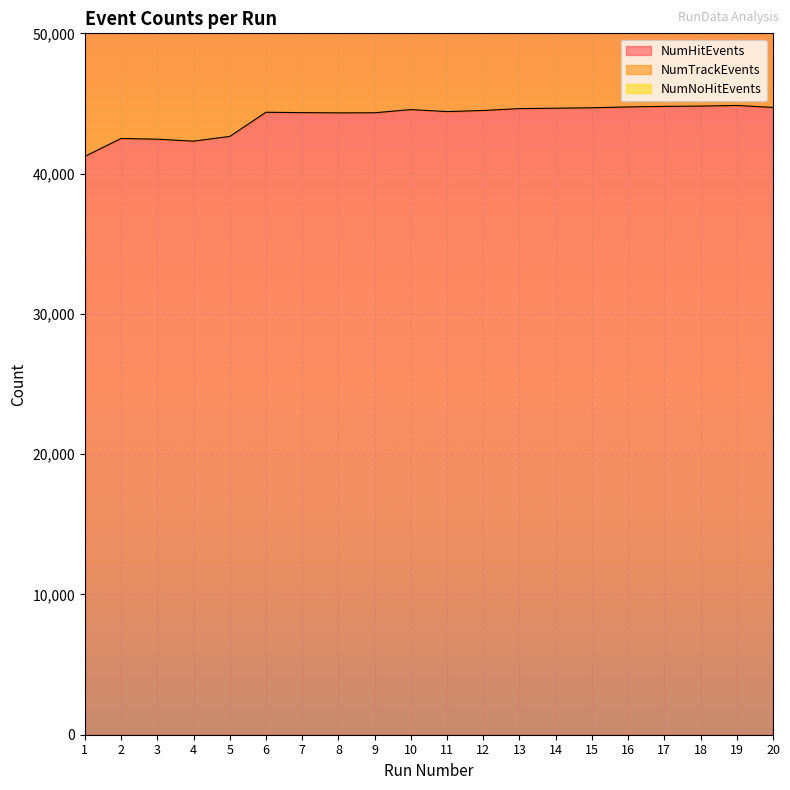

Reading left to right, transcribe all the data shown in this chart.

NumHitEvents: 1=41231	2=42505	3=42454	4=42314	5=42650	6=44374	7=44347	8=44330	9=44336	10=44563	11=44421	12=44500	13=44634	14=44662	15=44693	16=44753	17=44792	18=44813	19=44858	20=44718
NumTrackEvents: 1=80398	2=83064	3=82856	4=82698	5=83349	6=86554	7=86466	8=86630	9=86609	10=87118	11=86727	12=87030	13=87171	14=87136	15=87256	16=87316	17=87380	18=87468	19=87390	20=87247